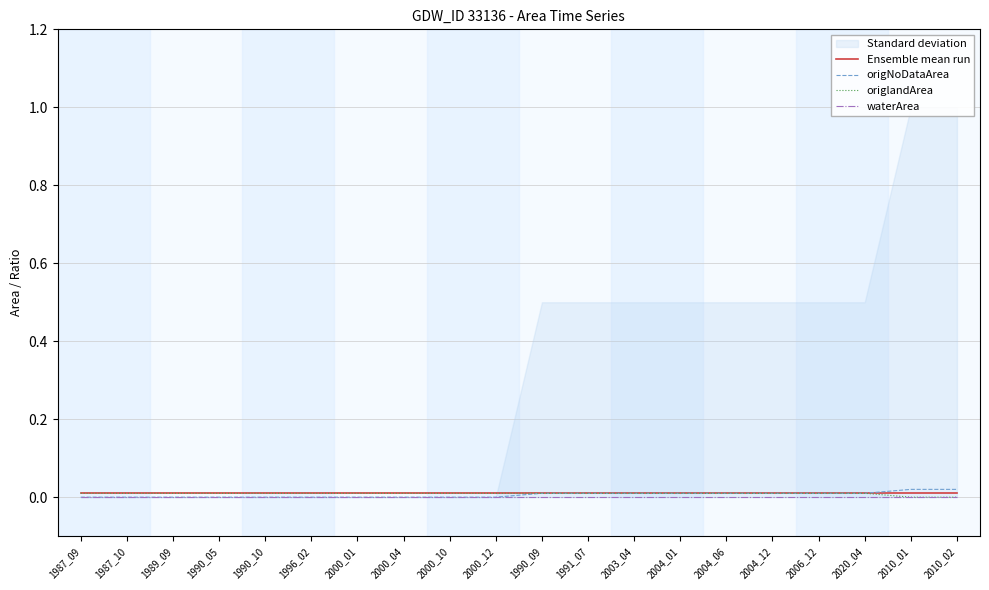

The value of origNoDataArea at 1991_07 is 0.0. True or false?

True